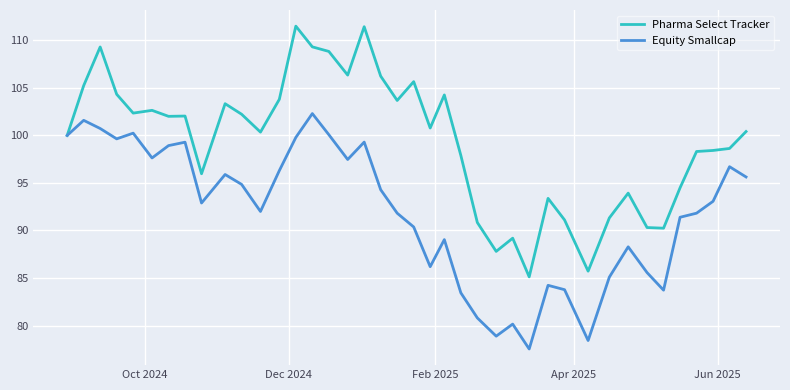

What are all the series names shown in the legend?

Pharma Select Tracker, Equity Smallcap